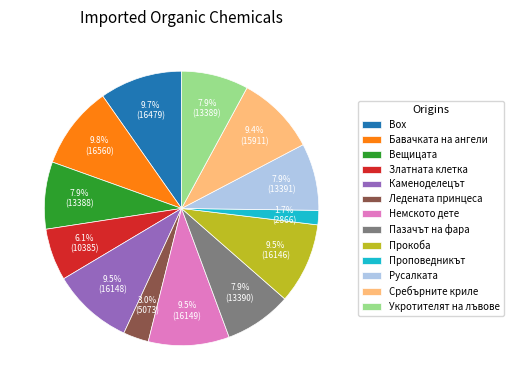

How many slices are in this pie chart?

13